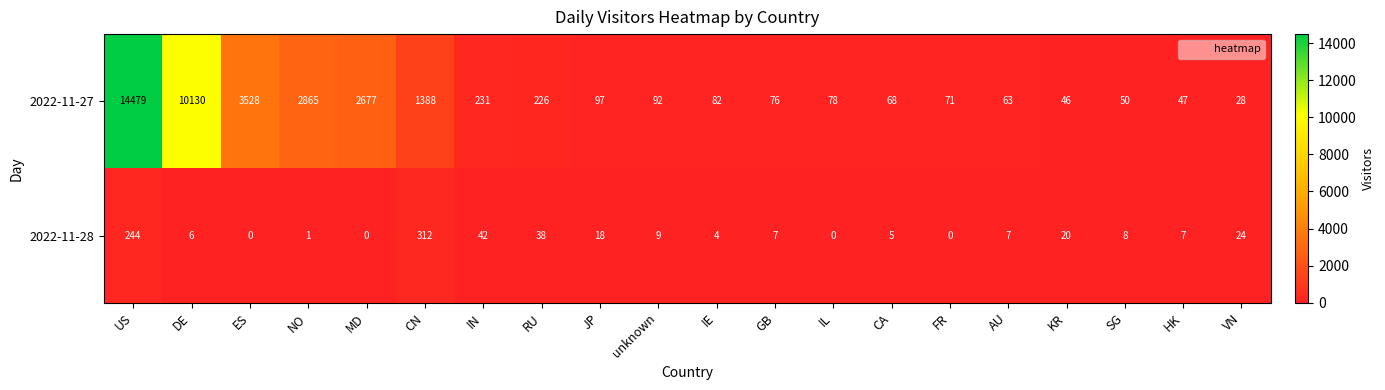

Is the value of 2022-11-28 at VN greater than the value of 2022-11-27 at RU?

No